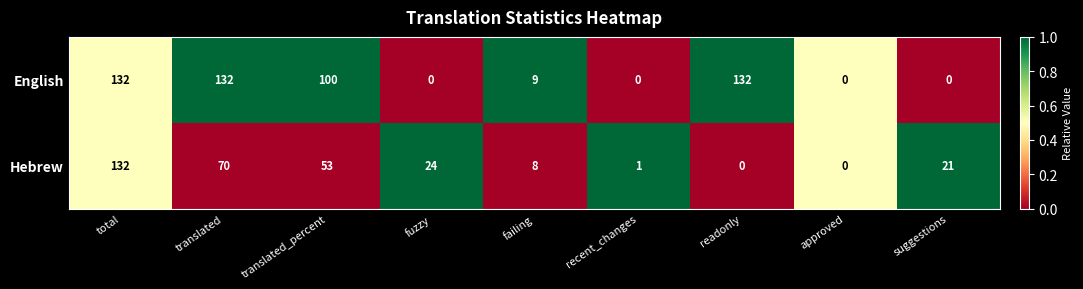

How many categories are shown in the chart?

9